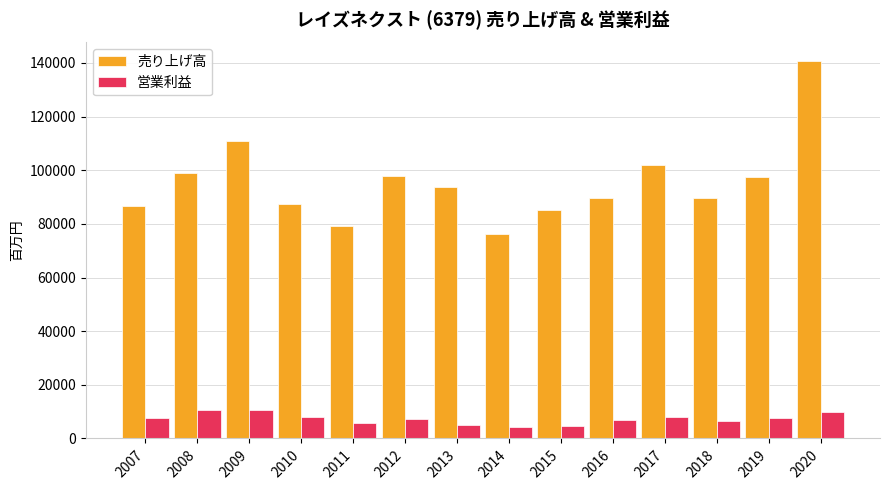

Which series has the largest total across all categories?

売り上げ高